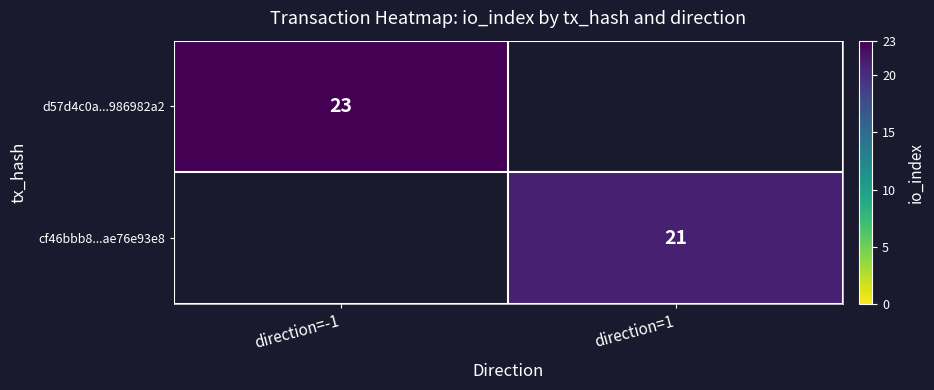

Rank the series at direction=-1 from highest to lowest value.

d57d4c0a...986982a2, cf46bbb8...ae76e93e8